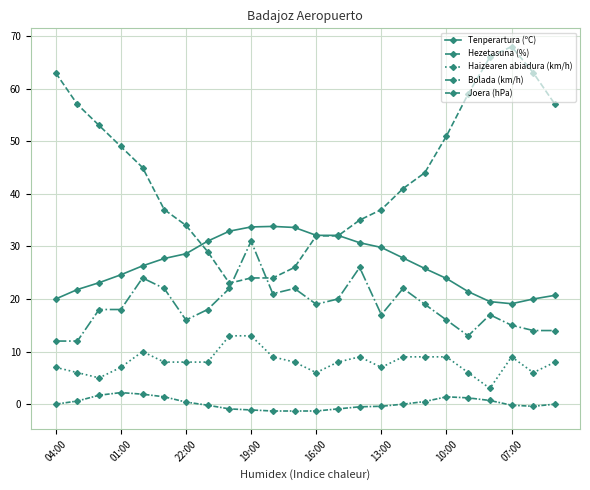

How many lines are shown in the chart?

5